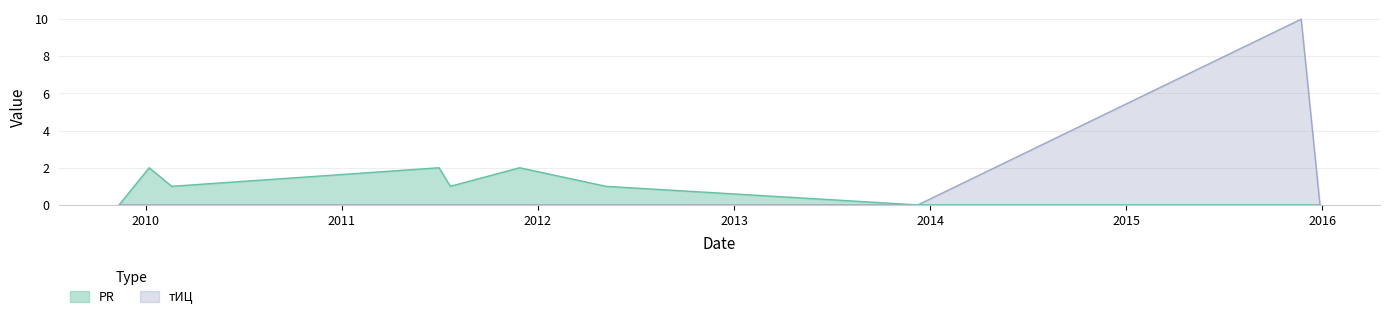

True or false: тИЦ has a value of 0 at 2011-07-22.

True